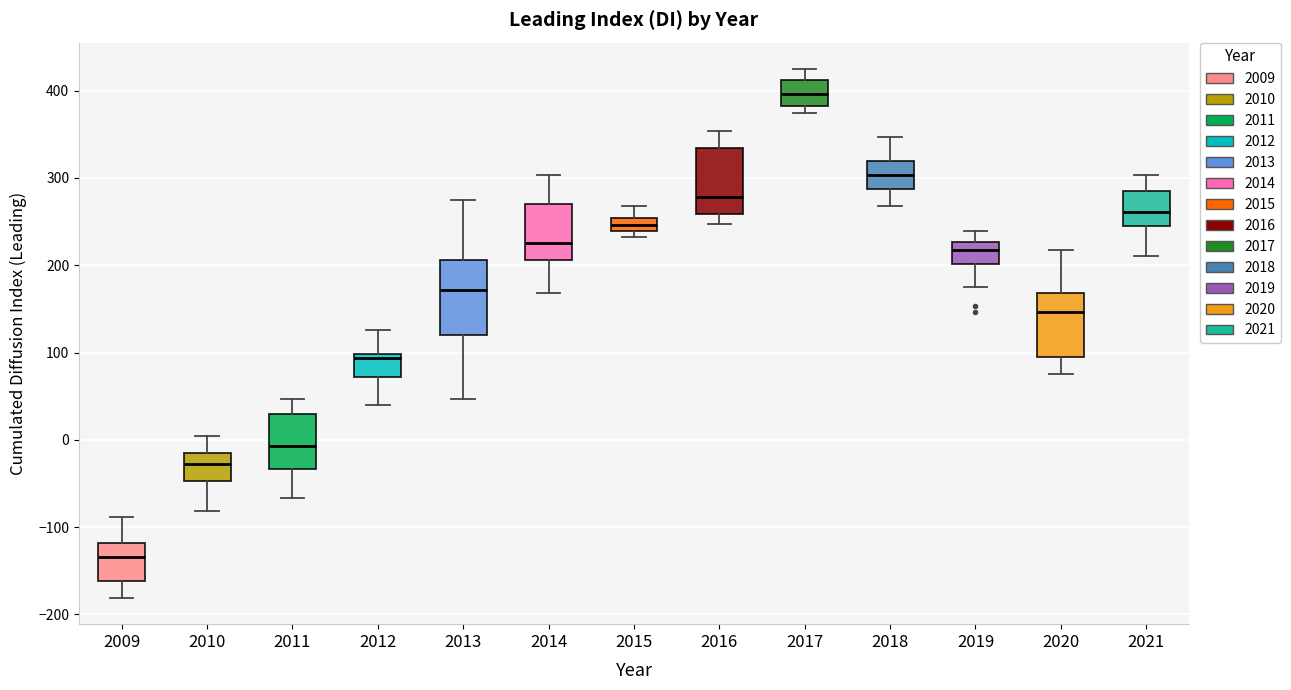

Which box's median line is the lowest?

2009